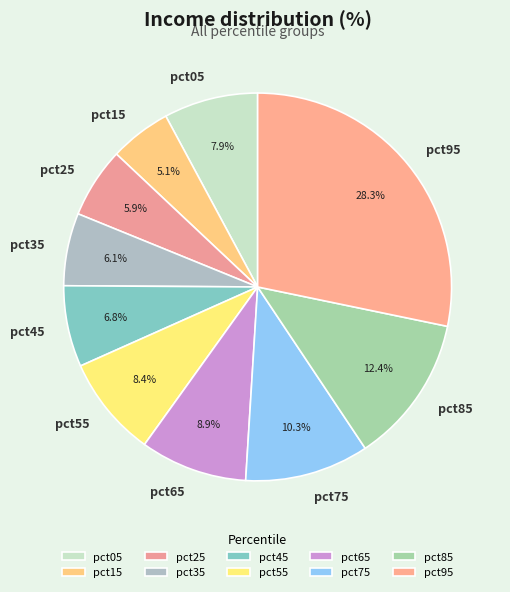

The pct45 slice represents 1% of the pie. True or false?

False